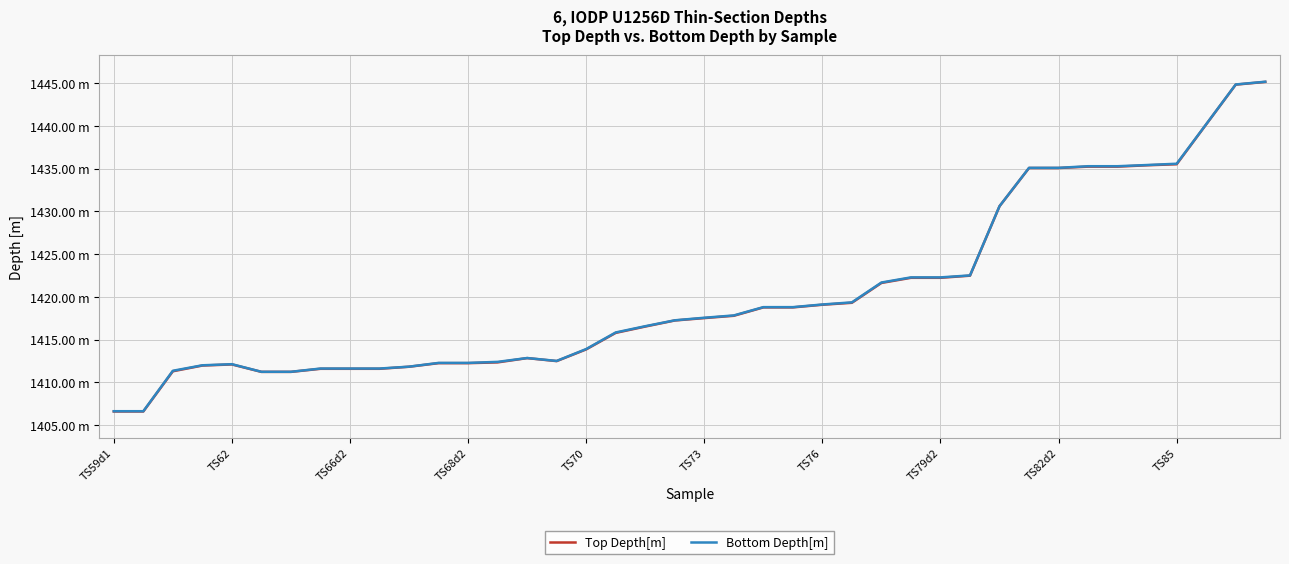

Does the chart display data point markers on the line(s)?

No